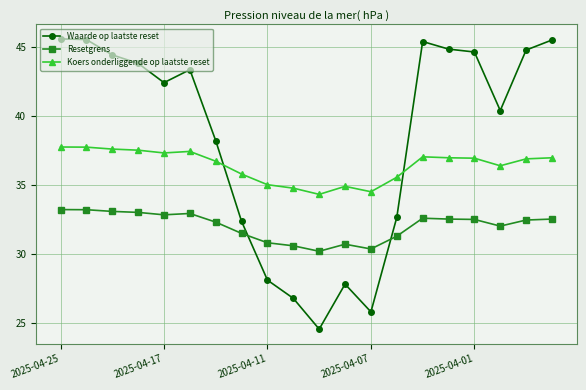

Which series has the largest range (max minus min)?

Waarde op laatste reset